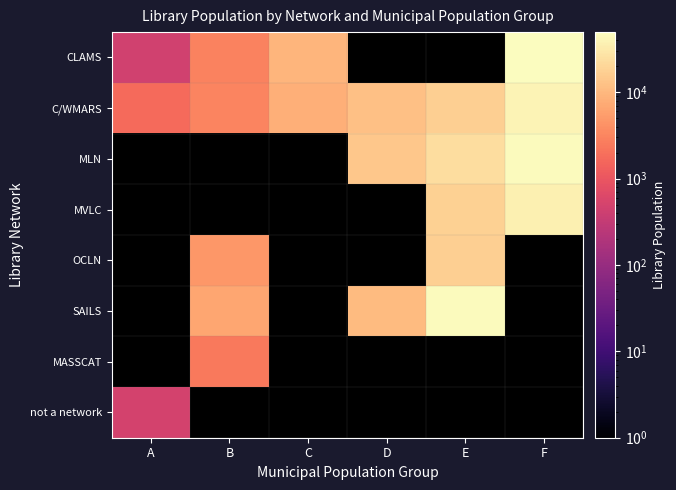

What is the lowest value of the CLAMS series?

450.0